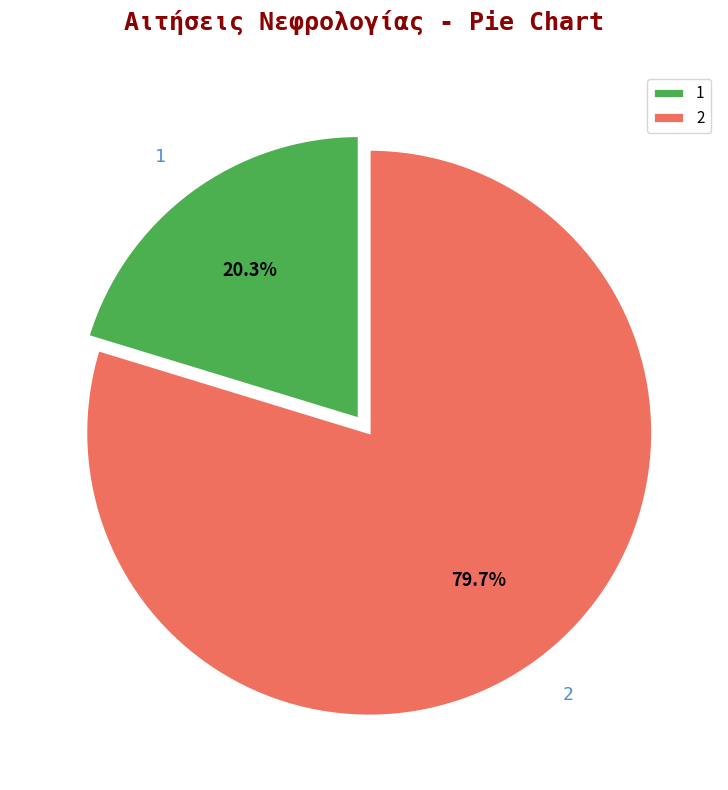

To the nearest percent, what portion does 2 represent?

80%